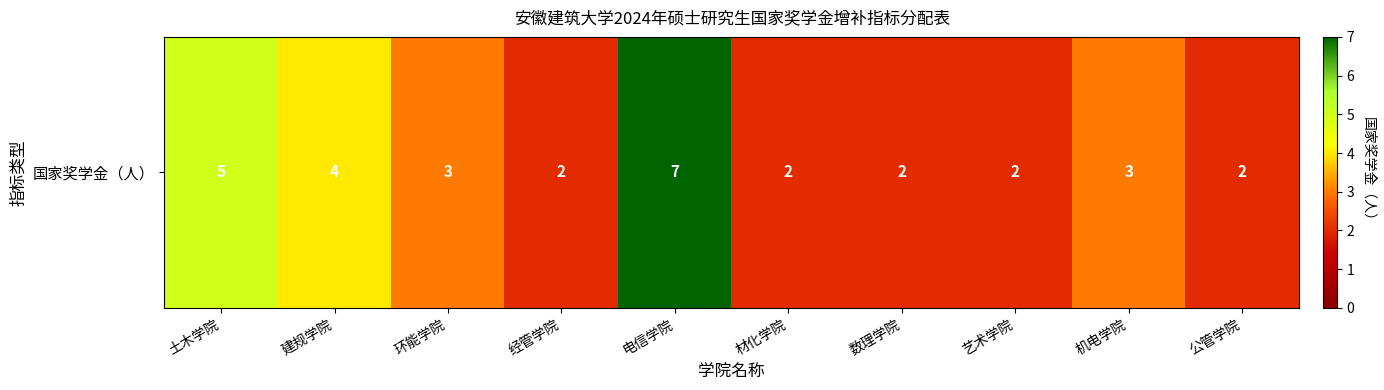

Count the number of data series in this chart.

1